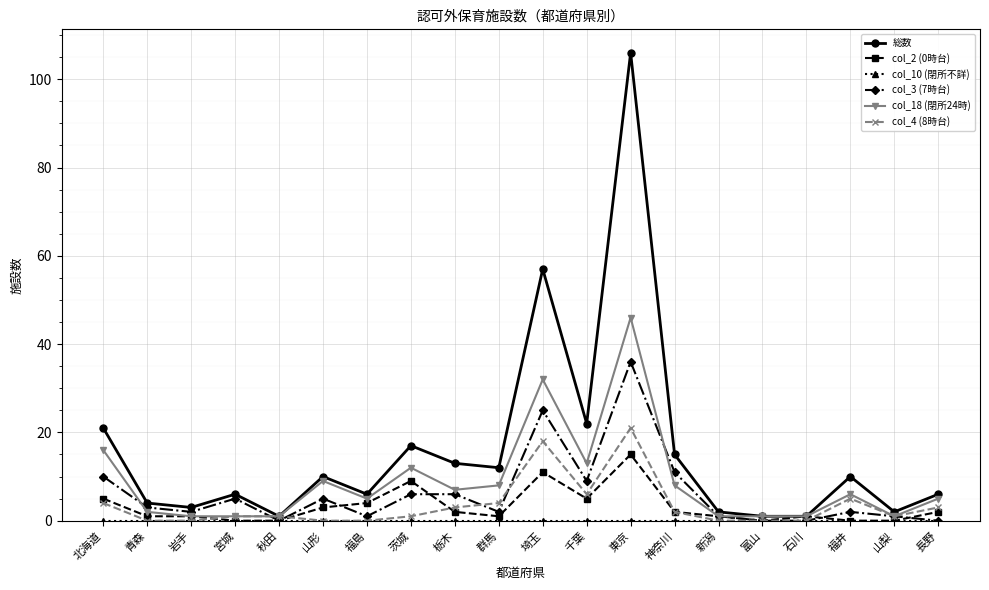

Which category has the highest value in the col_2 (0時台) series?

東京